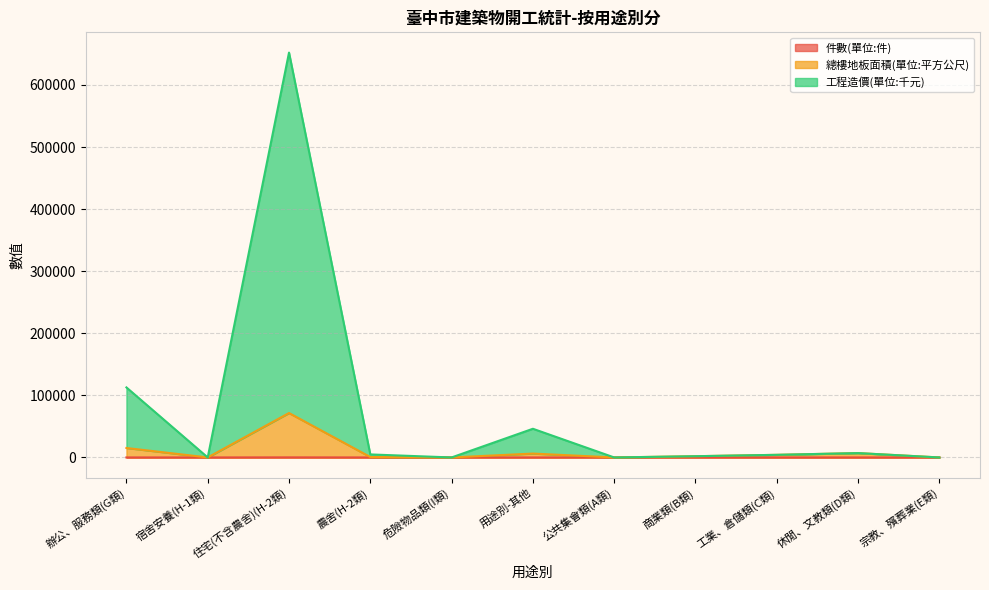

How many series are shown in this chart?

3